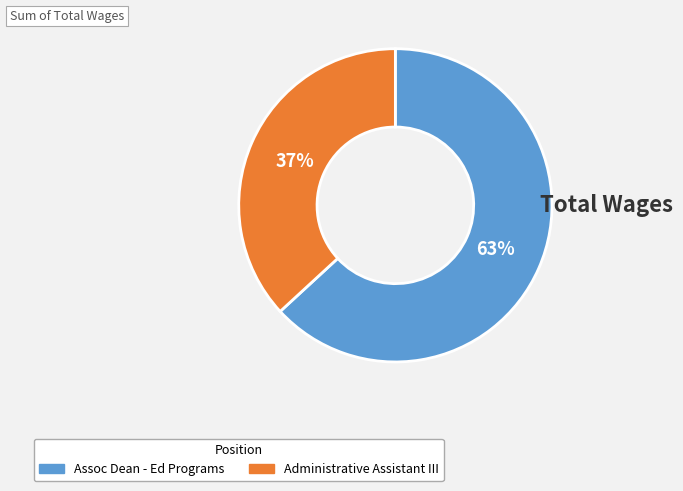

What percentage is the Administrative Assistant III slice, to the nearest percent?

37%